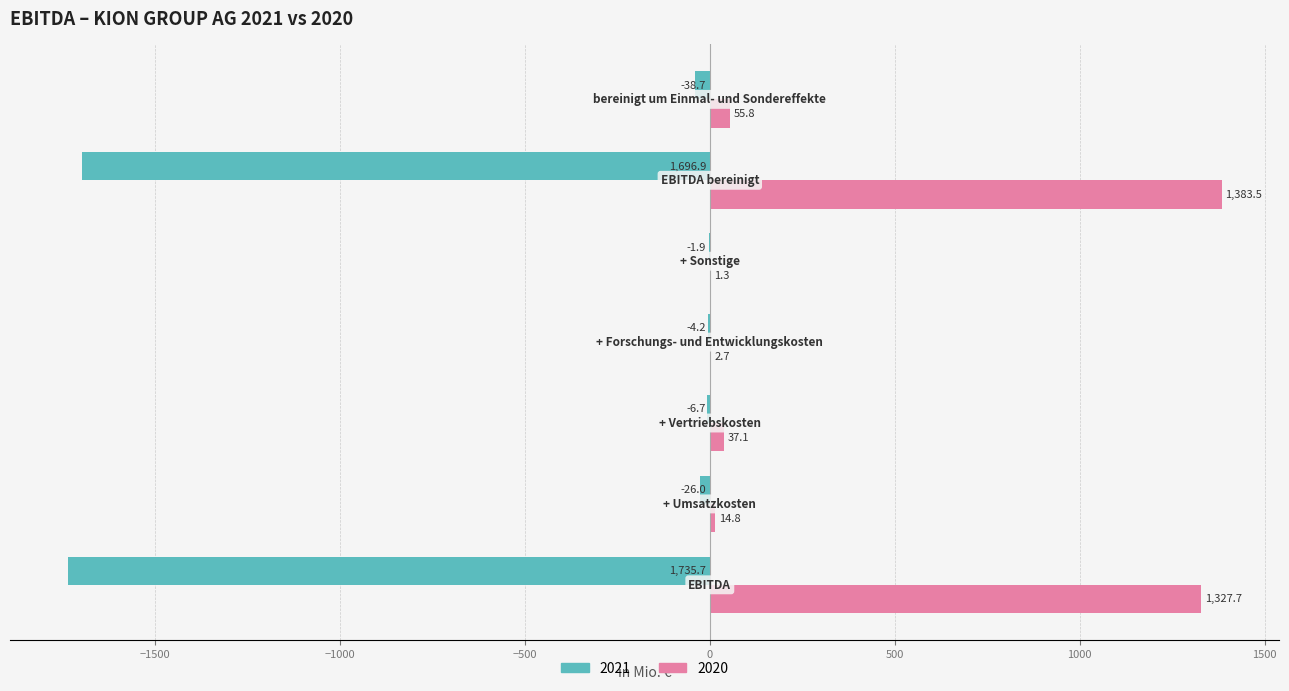

How many values in the 2021 series exceed -26?

3